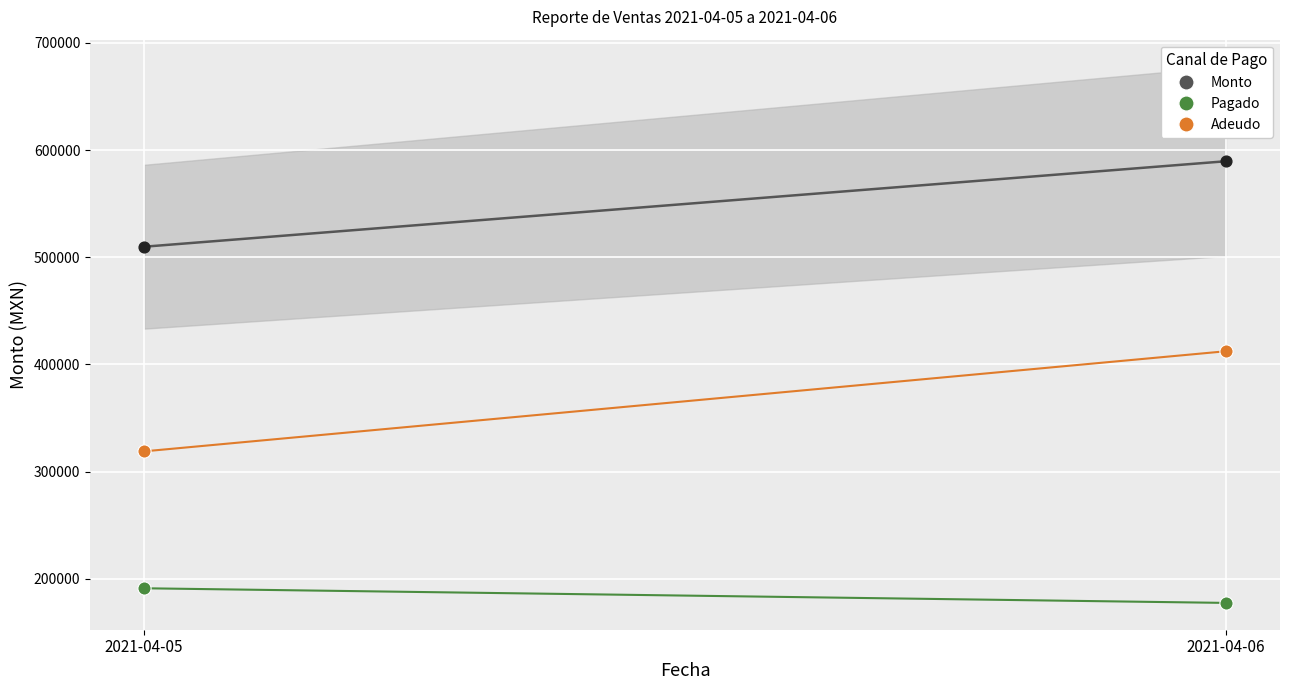

What are all the series names shown in the legend?

Monto, Pagado, Adeudo